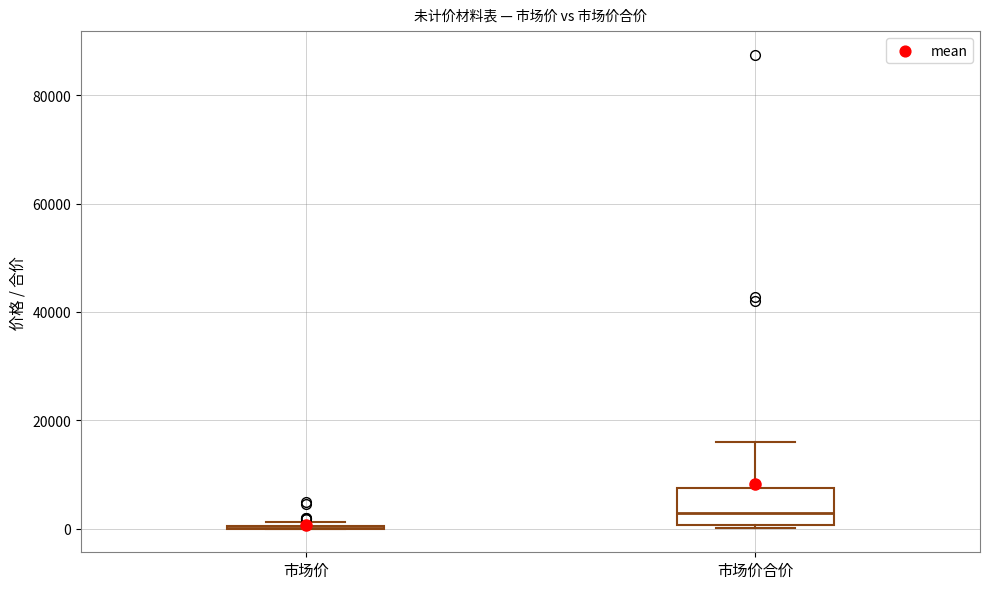

Reading left to right, transcribe this box plot: for each box, give where its median line is, the range the box spans, and where its two whiskers end, as read against the y-axis. The values are not printed on the chart, so give them approximately, as read against the axis.

市场价: box collapsed to a line at 0, whiskers 0 to 2000
市场价合价: median 2000, box 0 to 8000, whiskers 0 to 16000